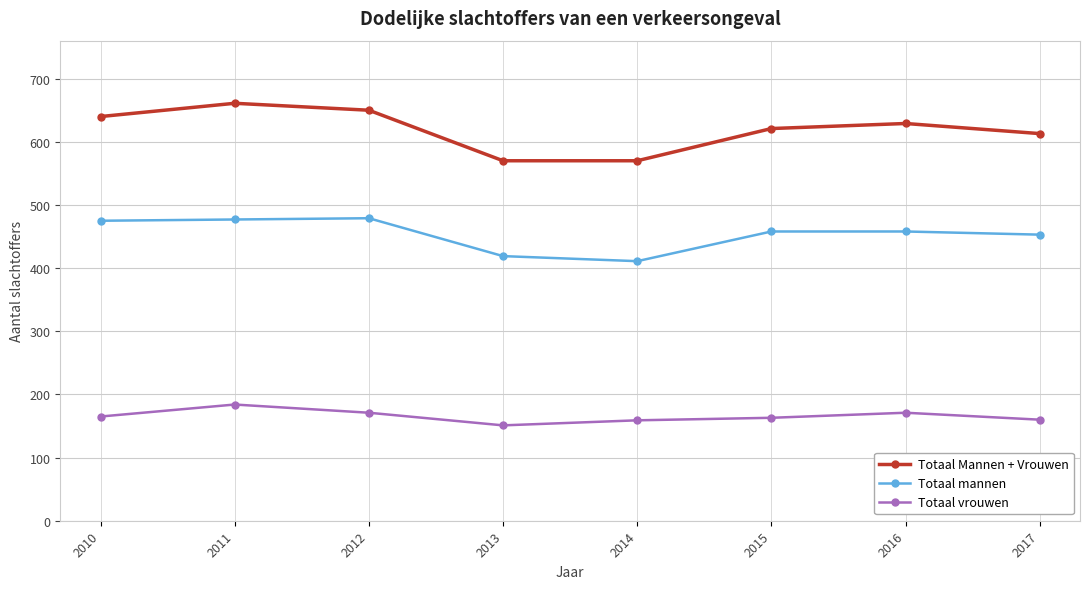

Which series has the widest spread of values?

Totaal Mannen + Vrouwen